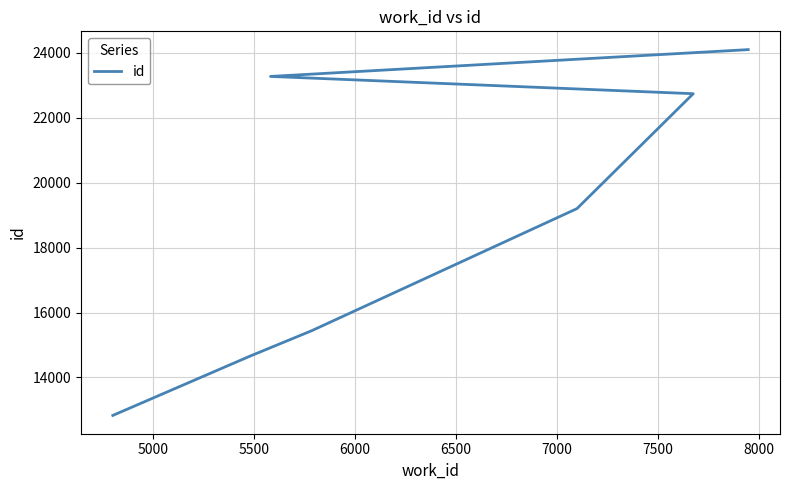

What is the minimum value shown in the chart?

12830